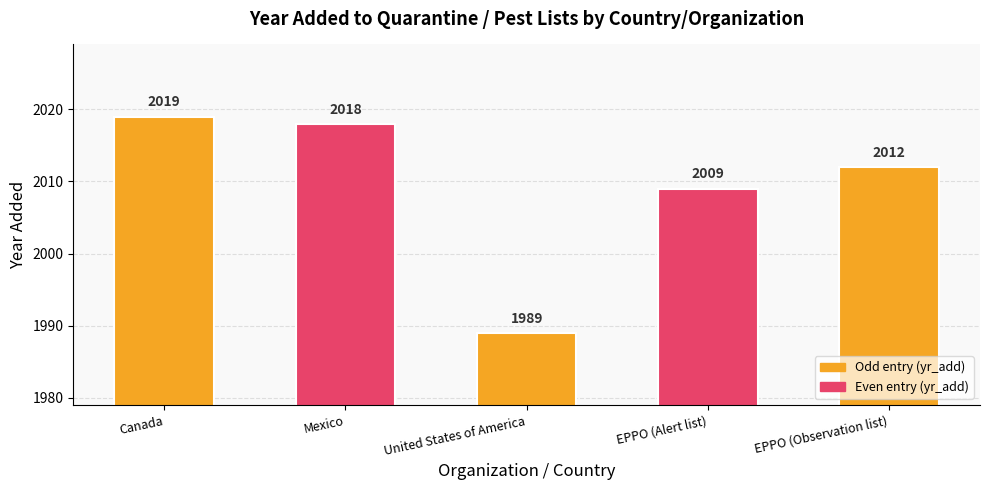

What is the approximate value at United States of America, to the nearest 5?

1990